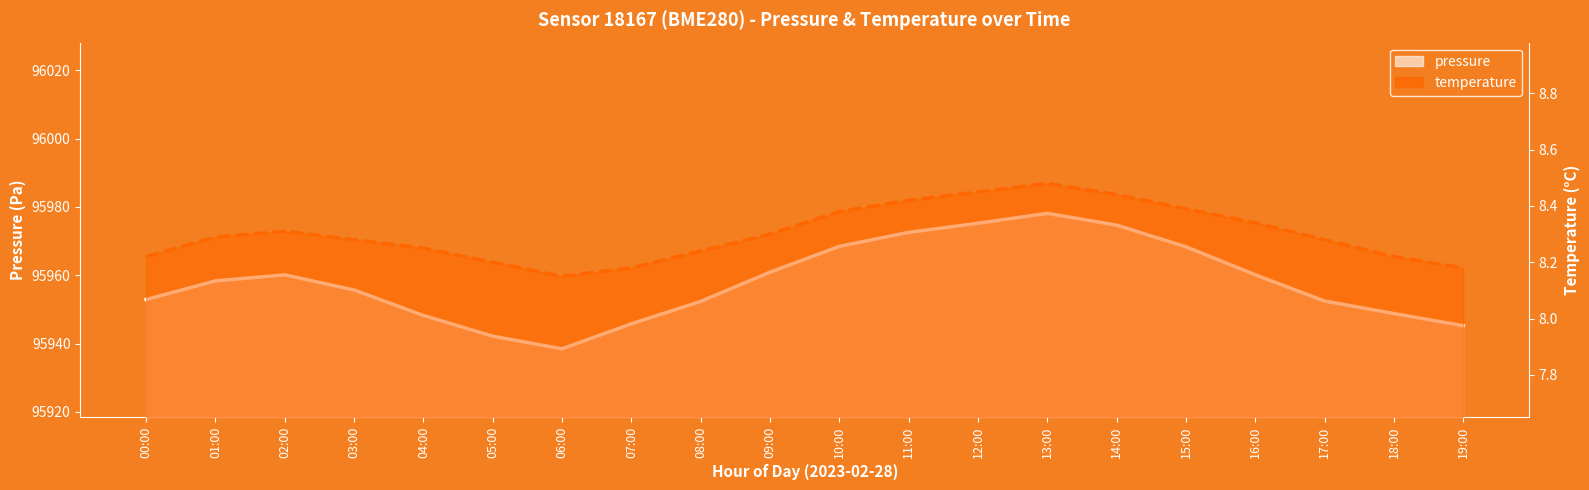

At how many categories does at least one series exceed 91653?

20